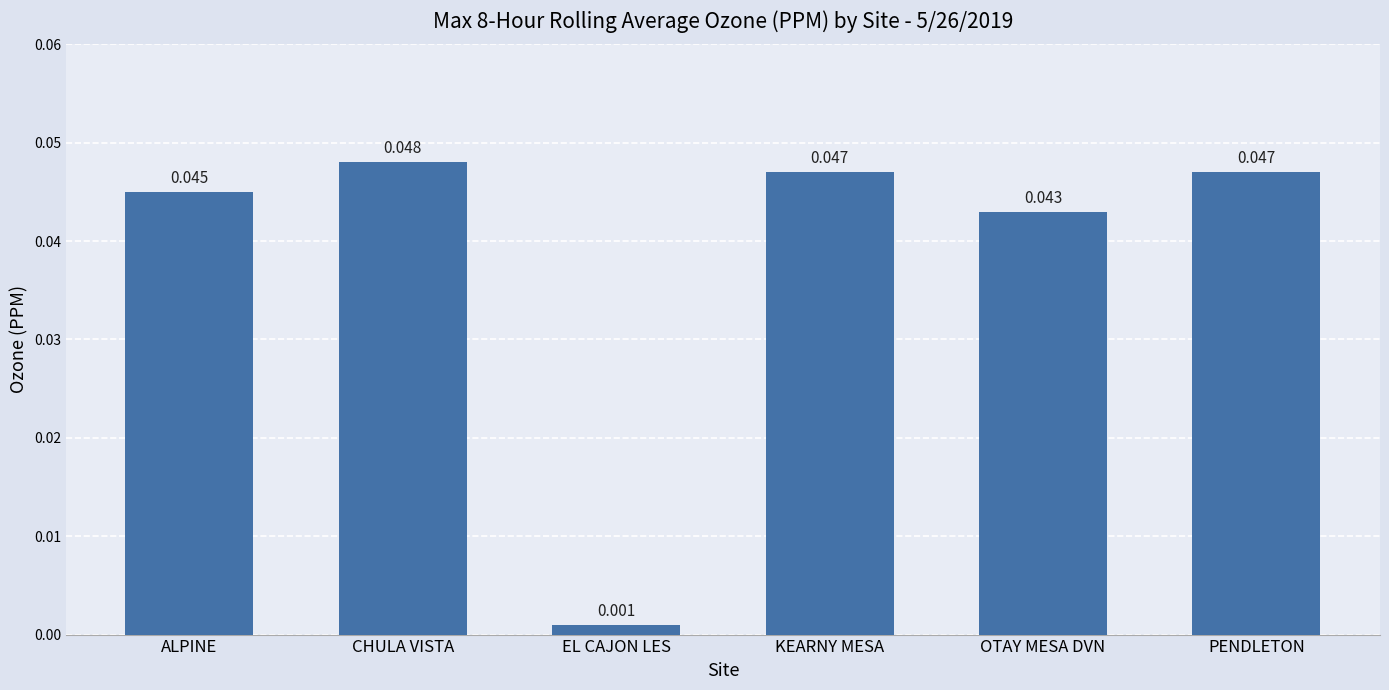

What is the label of the 2nd bar from the left?

CHULA VISTA